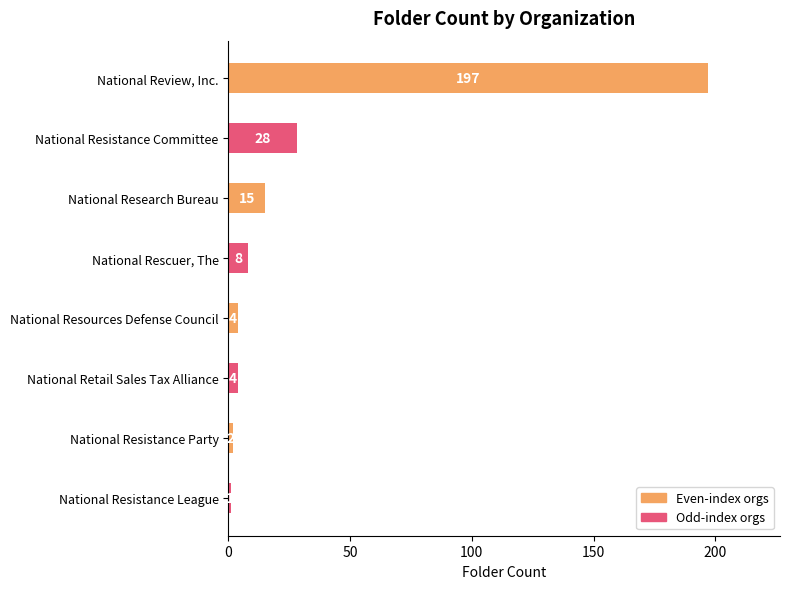

Where is the data nearest to the value 99?

National Resistance Committee